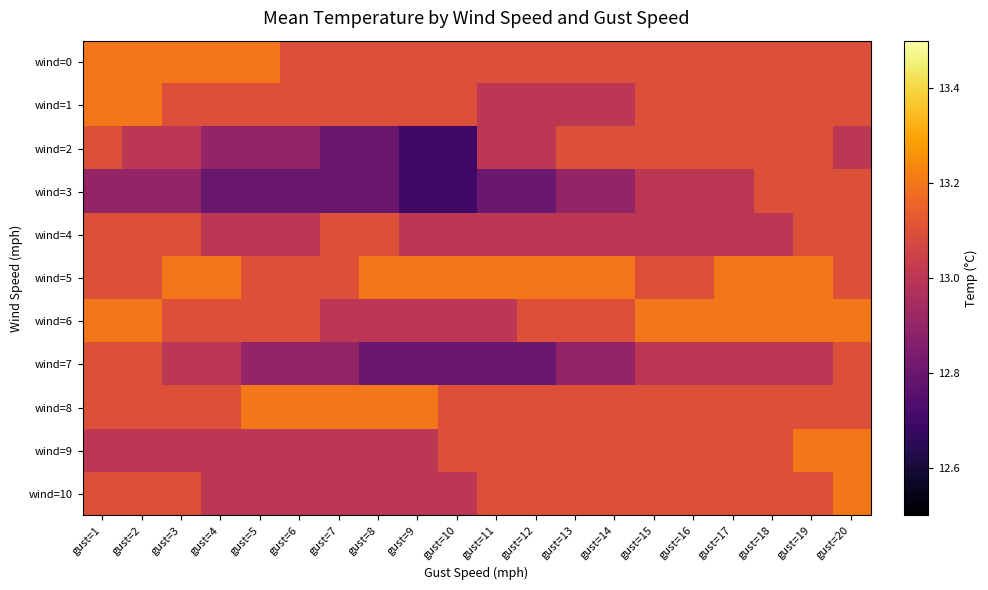

What is the total value across all series at gust=7?

143.1